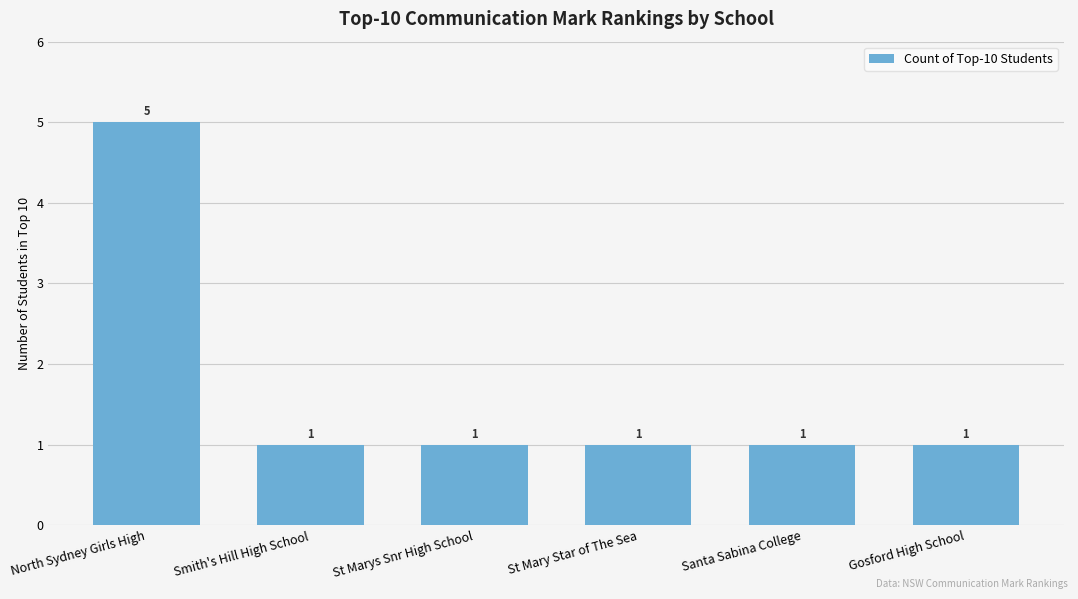

Reading left to right, transcribe all the data shown in this chart.

5	1	1	1	1	1